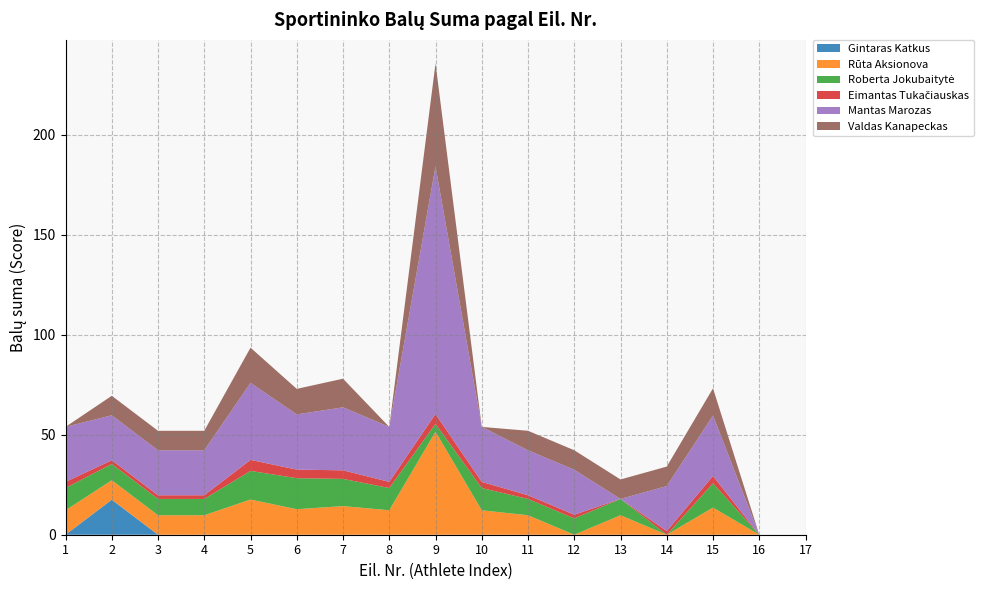

At which category is the sum across all series the highest?

9